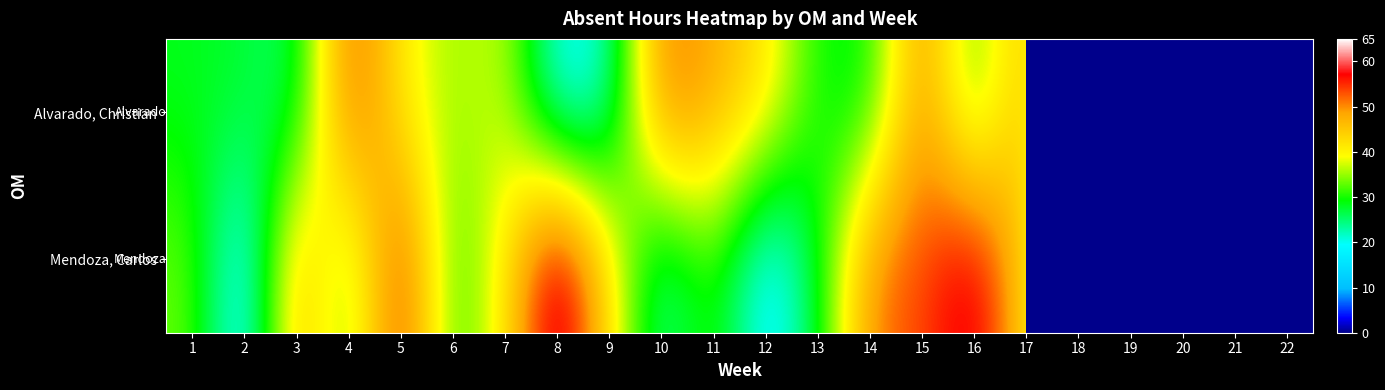

What is the difference between the Mendoza, Carlos values at 12 and 17?

28.2